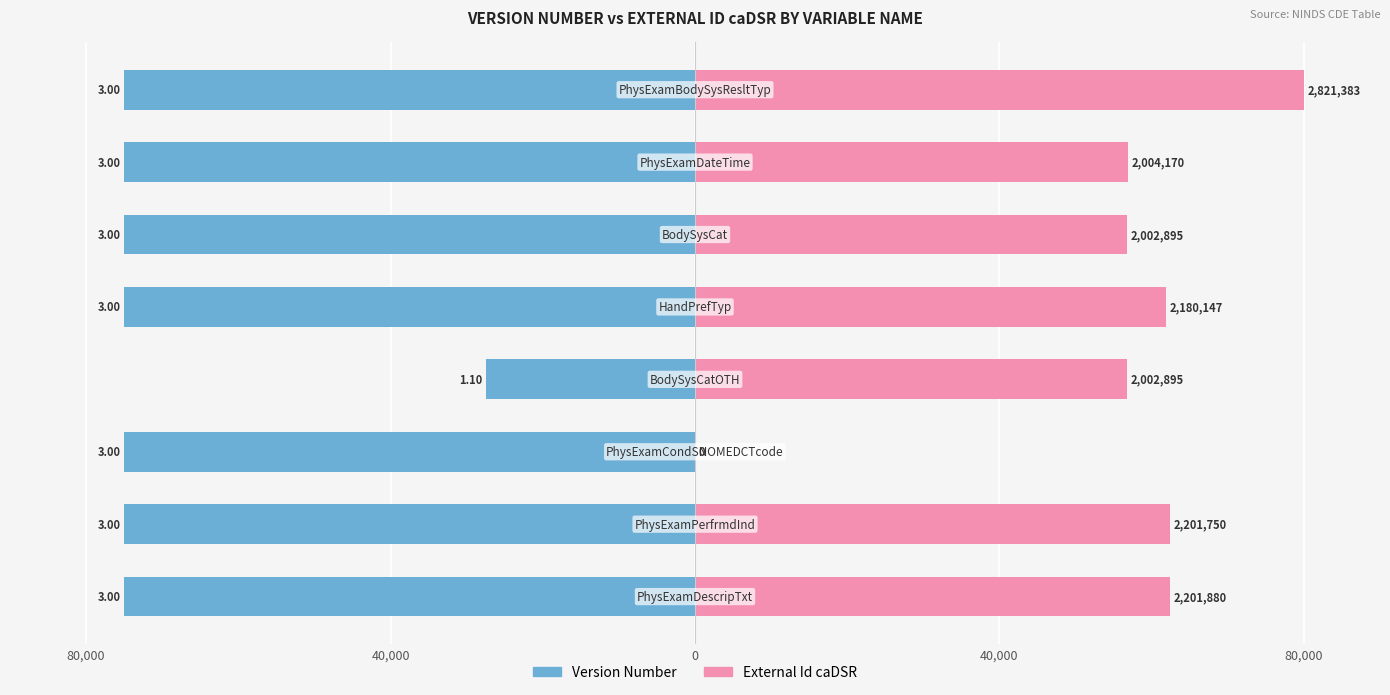

Which series has the largest range (max minus min)?

External Id caDSR